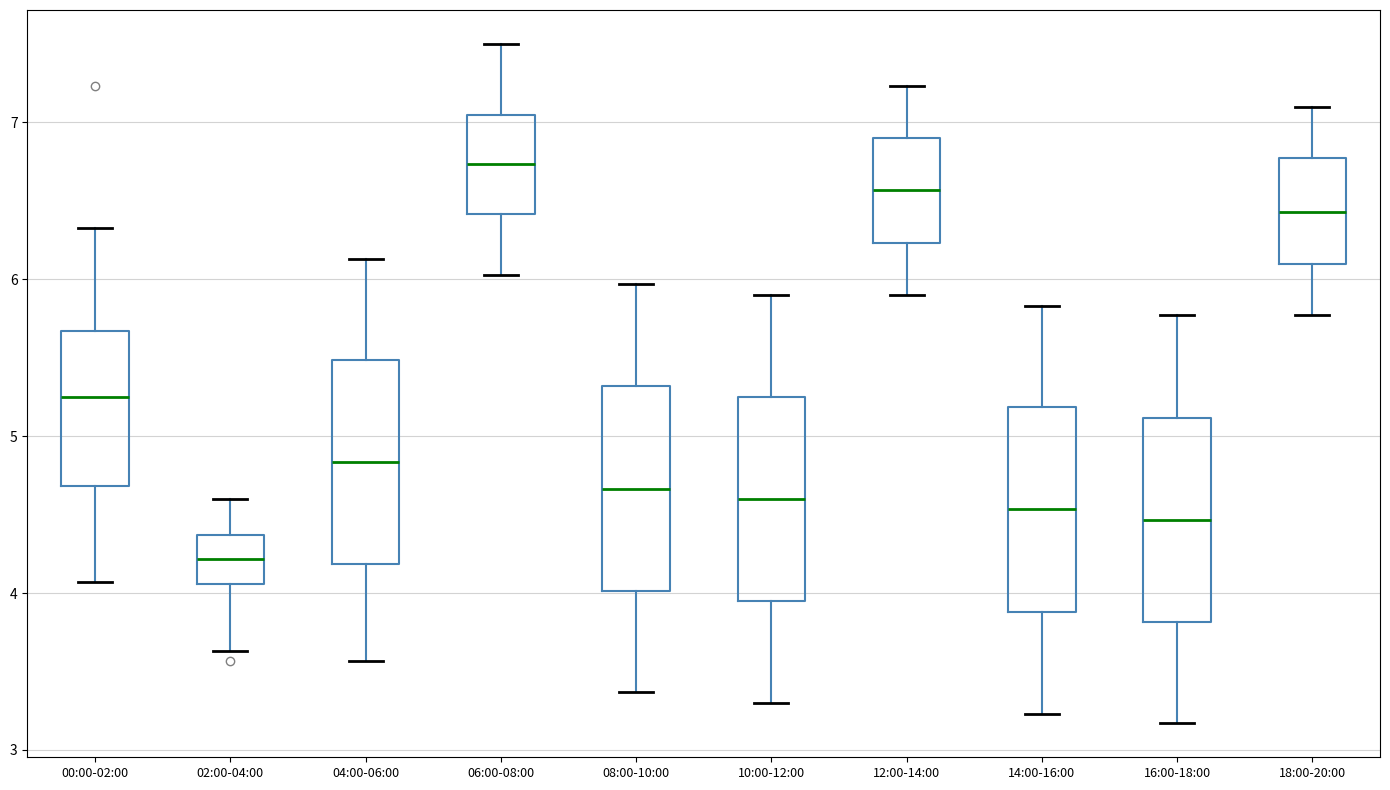

Reading left to right, read every box against the y-axis: the position of its median line, the range the box covers, and the ends of its whiskers. The values are not printed on the chart, so give them approximately, as read against the axis.

00:00-02:00: median 5.3, box 4.7 to 5.7, whiskers 4.1 to 6.3
02:00-04:00: median 4.2, box 4.1 to 4.4, whiskers 3.6 to 4.6
04:00-06:00: median 4.8, box 4.2 to 5.5, whiskers 3.6 to 6.1
06:00-08:00: median 6.7, box 6.4 to 7.0, whiskers 6.0 to 7.5
08:00-10:00: median 4.7, box 4.0 to 5.3, whiskers 3.4 to 6.0
10:00-12:00: median 4.6, box 4.0 to 5.2, whiskers 3.3 to 5.9
12:00-14:00: median 6.6, box 6.2 to 6.9, whiskers 5.9 to 7.2
14:00-16:00: median 4.5, box 3.9 to 5.2, whiskers 3.2 to 5.8
16:00-18:00: median 4.5, box 3.8 to 5.1, whiskers 3.2 to 5.8
18:00-20:00: median 6.4, box 6.1 to 6.8, whiskers 5.8 to 7.1